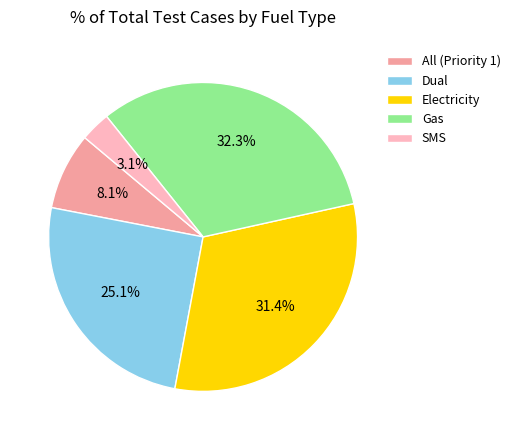

Does SMS represent more than half of the total?

No